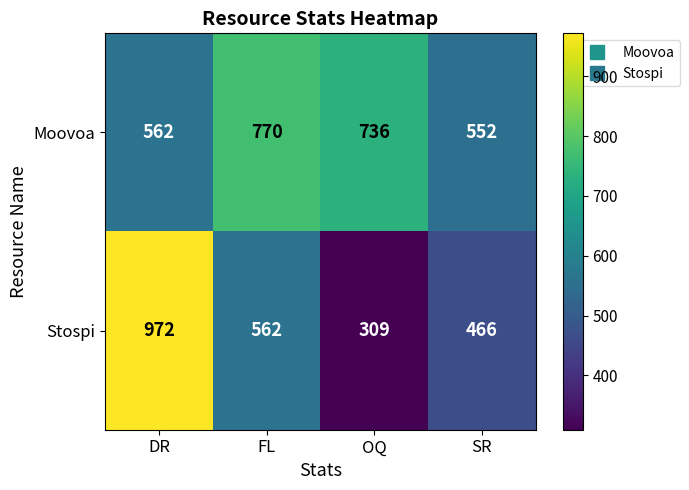

True or false: Moovoa has a value of 770 at FL.

True